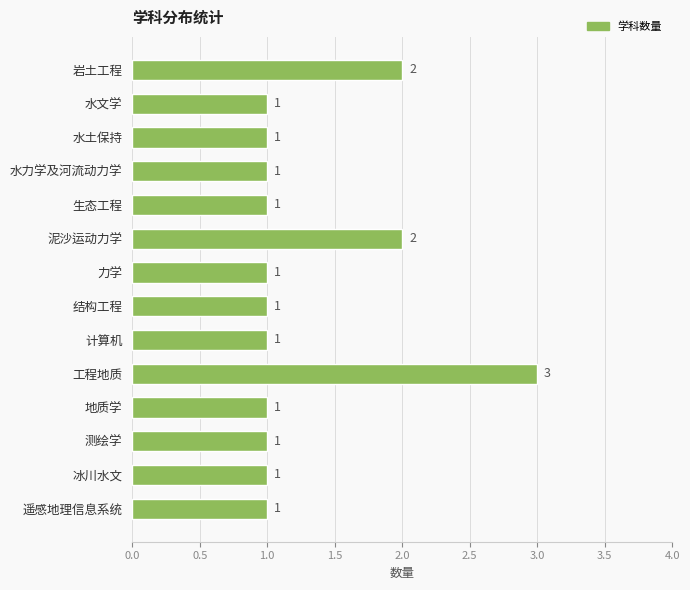

Reading top to bottom, what are all the values shown in this chart?

岩土工程=2	水文学=1	水土保持=1	水力学及河流动力学=1	生态工程=1	泥沙运动力学=2	力学=1	结构工程=1	计算机=1	工程地质=3	地质学=1	测绘学=1	冰川水文=1	遥感地理信息系统=1